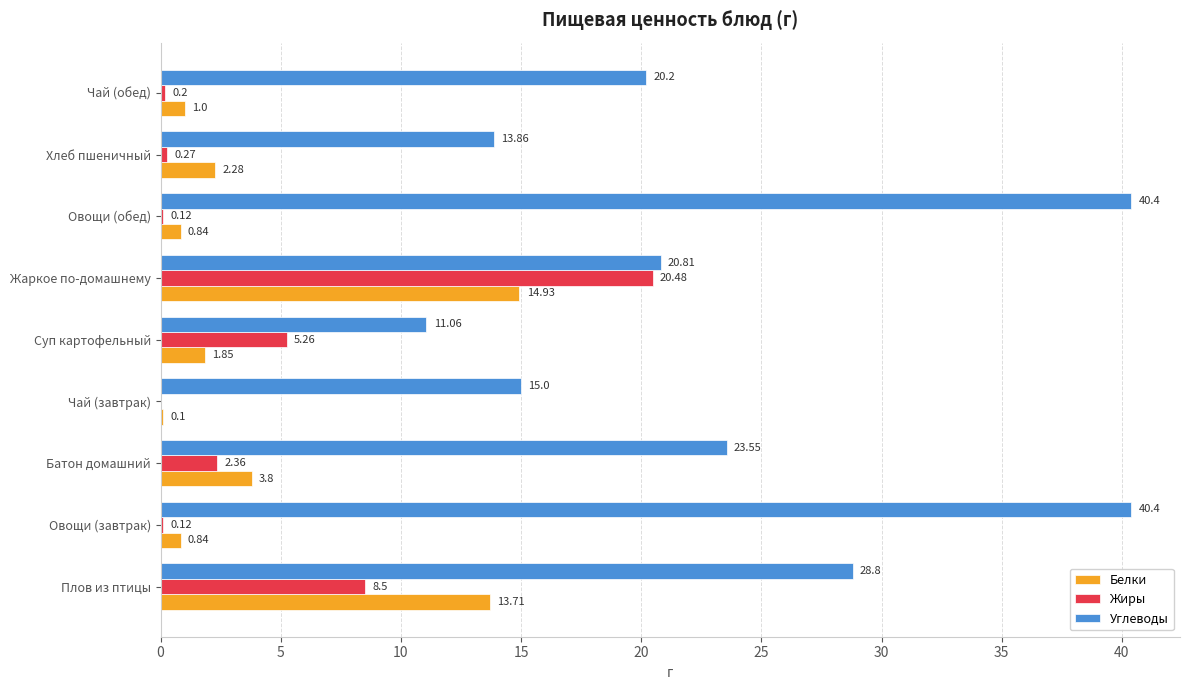

What is the sum of the Жиры values at Суп картофельный and Батон домашний?

7.6